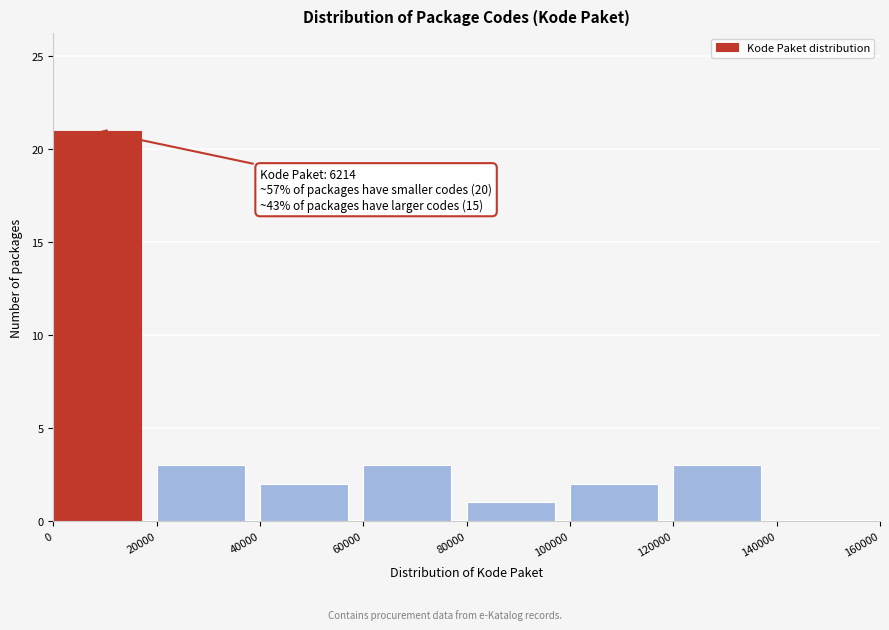

Which range on the x-axis has the tallest bar?

0 to 20000